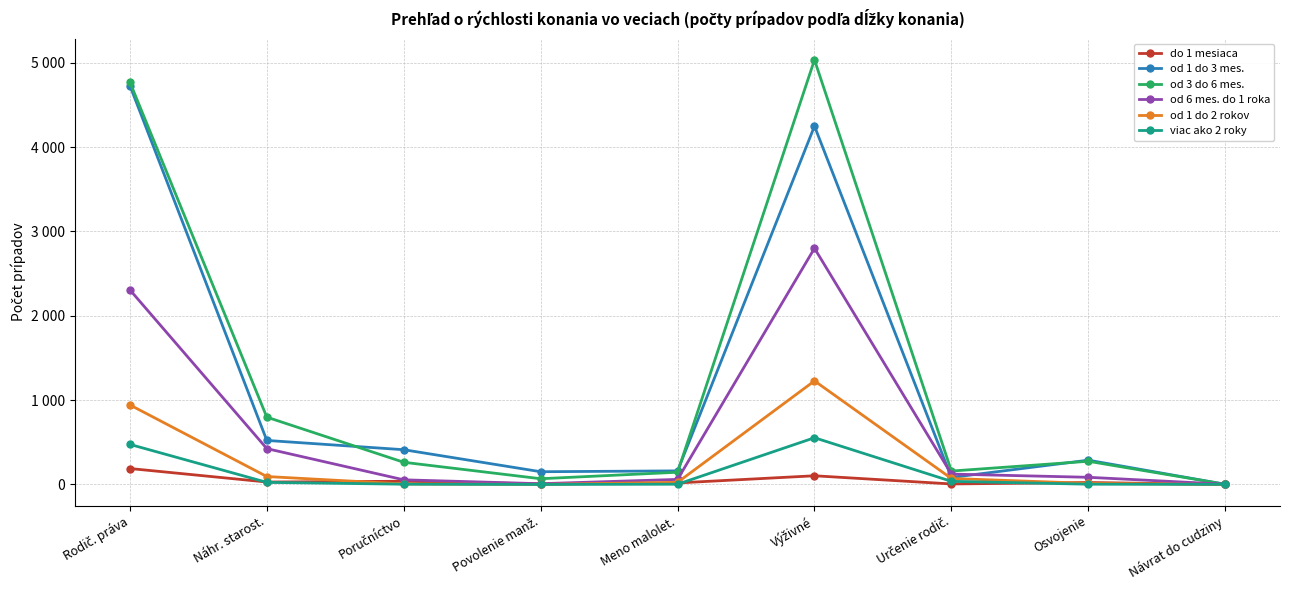

What is the spread (max minus min) of values at Náhr. starost.?

773